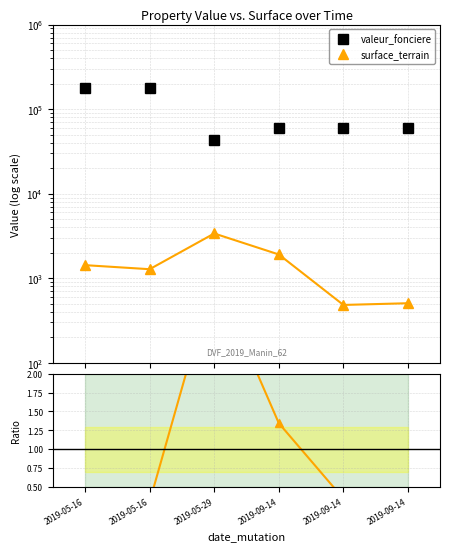

What is the average value of the surface_terrain / valeur_fonciere series?

1.0